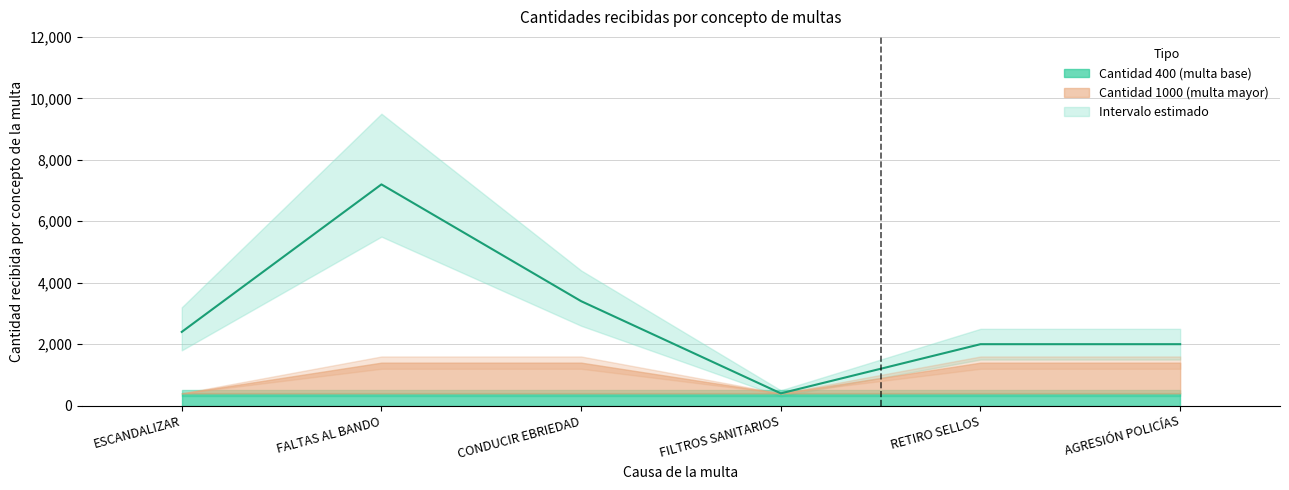

Where is the first local maximum?

FALTAS AL BANDO